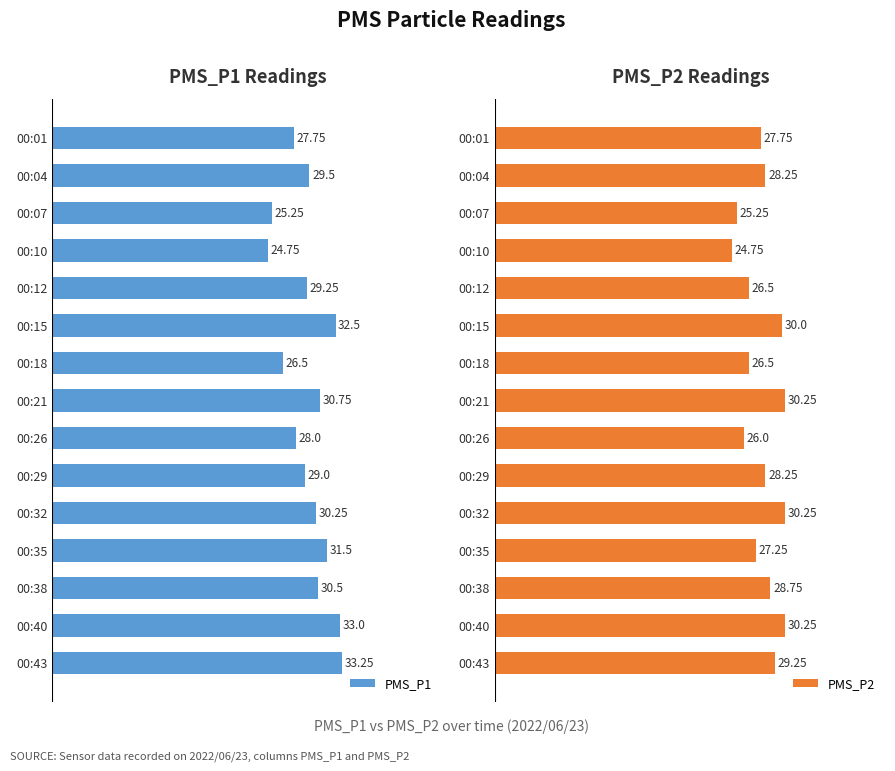

Rank the series at 00:01 from highest to lowest value.

PMS_P1, PMS_P2